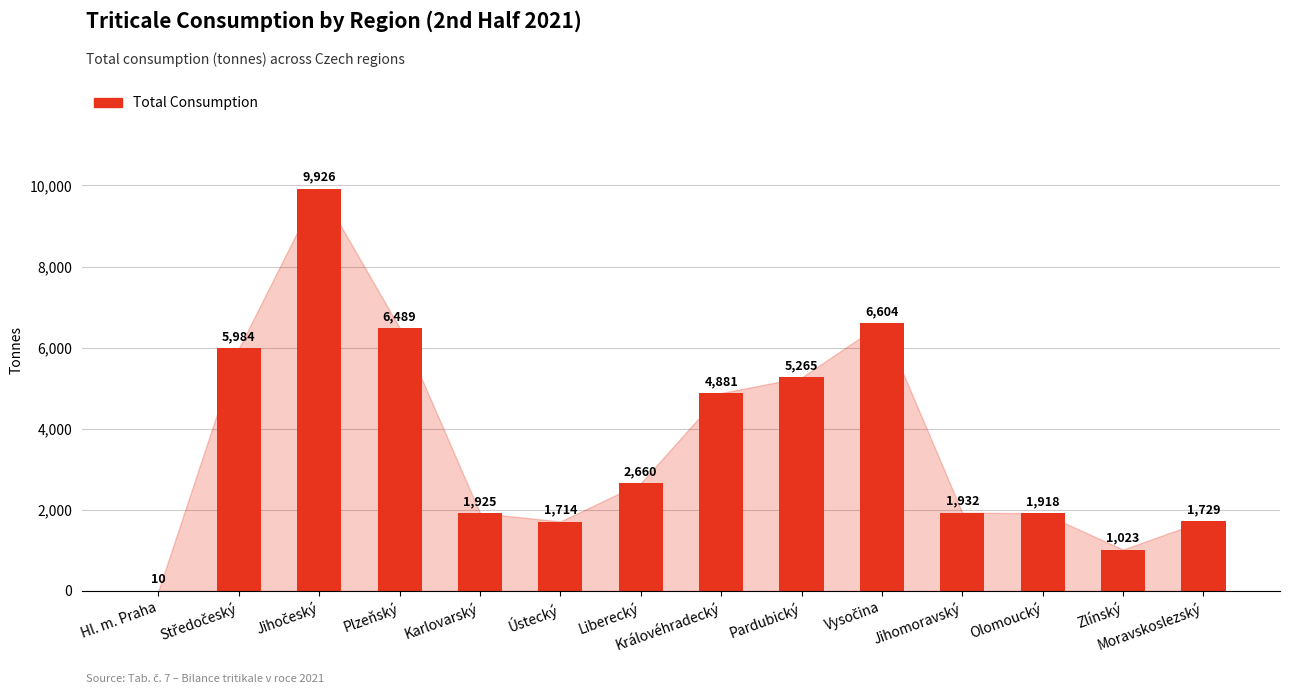

What value does the data have at Zlínský?

1022.7